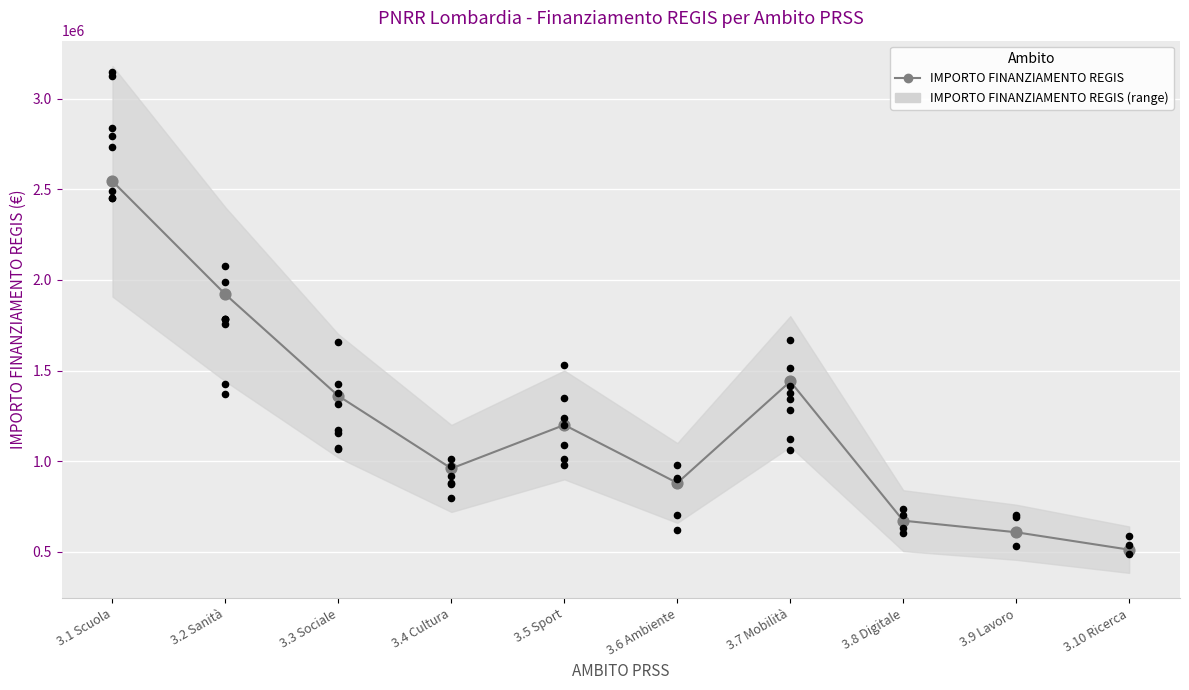

What is the change in value from 3.4 Cultura to 3.7 Mobilità?

+480000